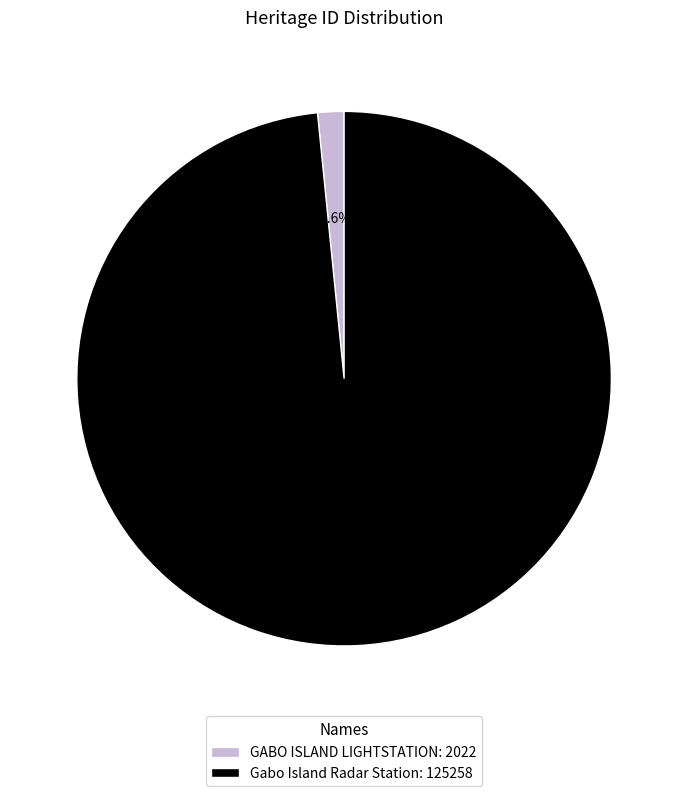

Which slice is the largest?

Gabo Island Radar Station